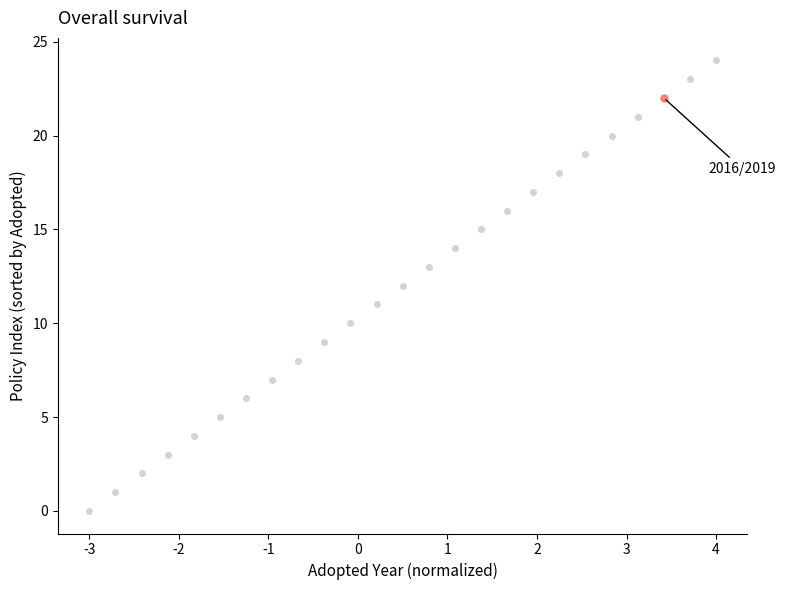

What is the greatest value displayed?

24